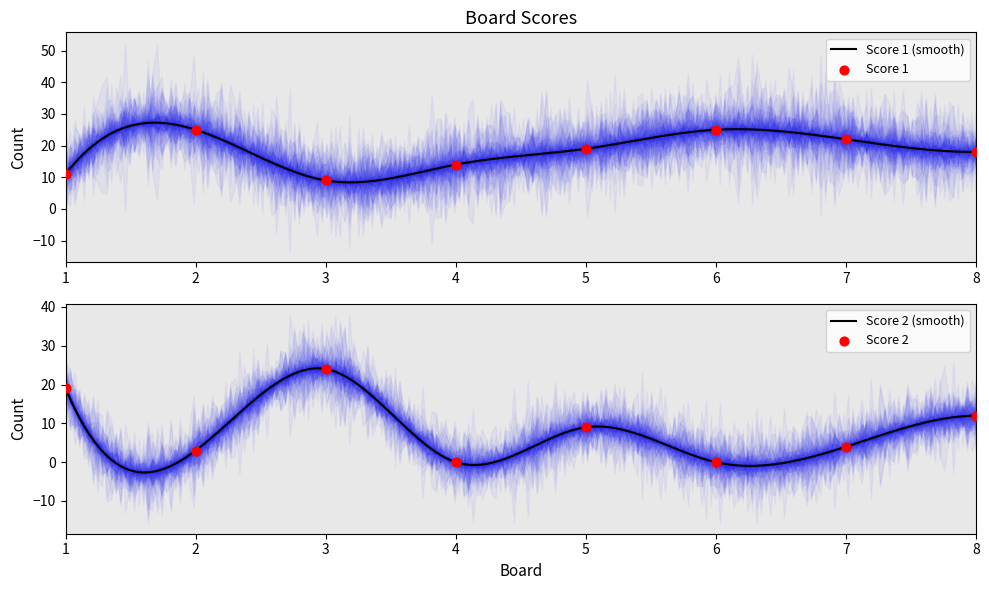

Which series contains the highest Y value?

Score 1